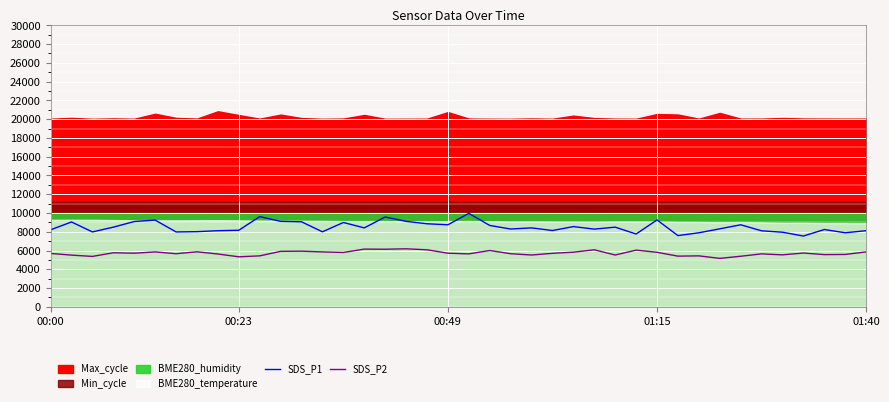

True or false: SDS_P1 and SDS_P2 cross at least once.

False